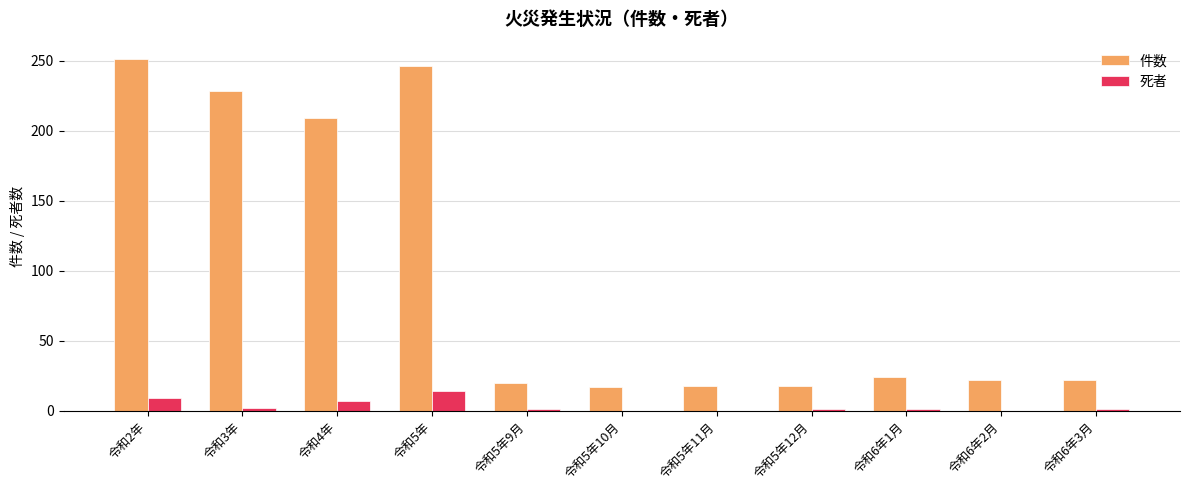

What is the average value of the 死者 series?

3